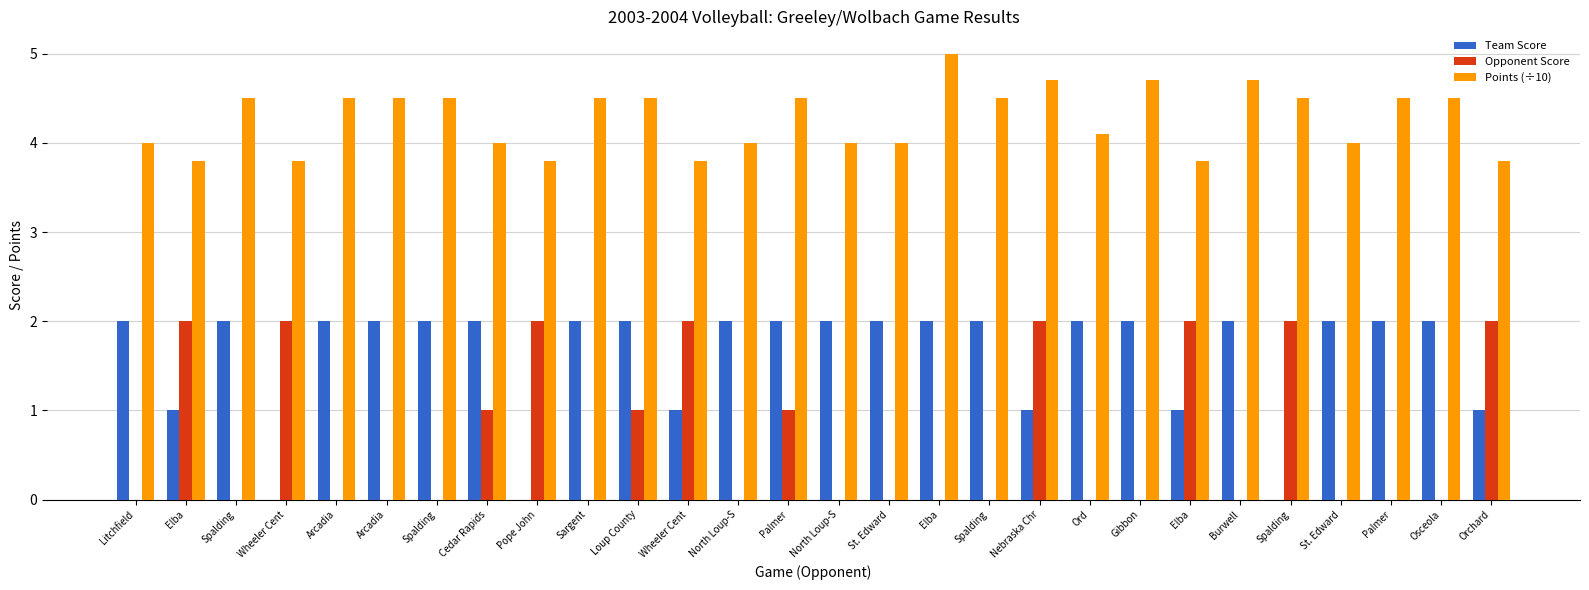

How many groups of bars are there?

28